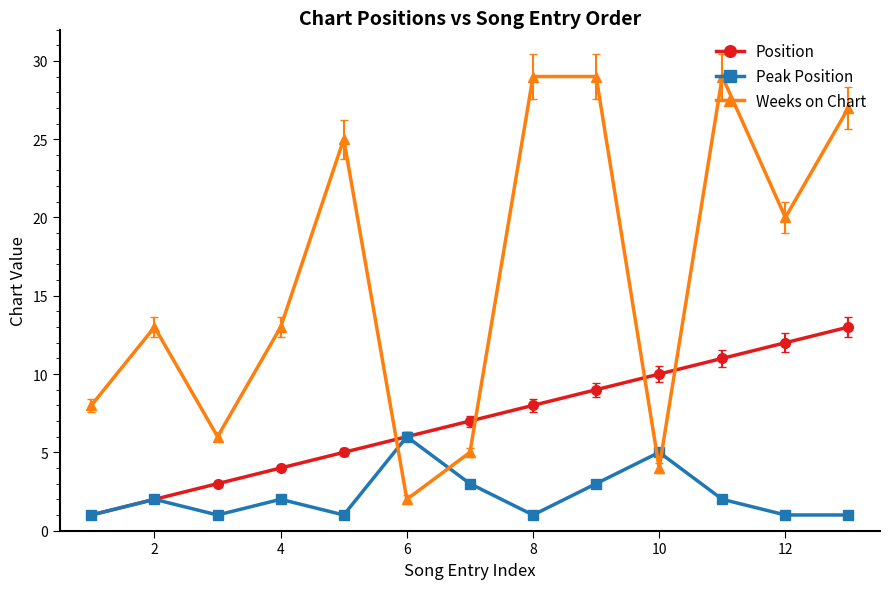

True or false: Position and Weeks on Chart intersect in this chart.

True